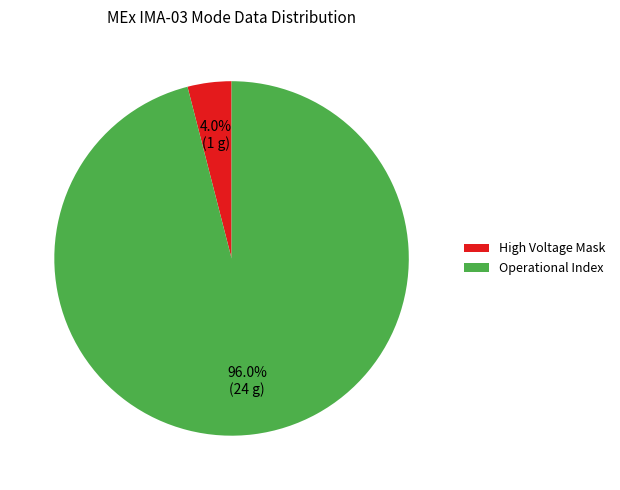

Does Operational Index represent more than half of the total?

Yes